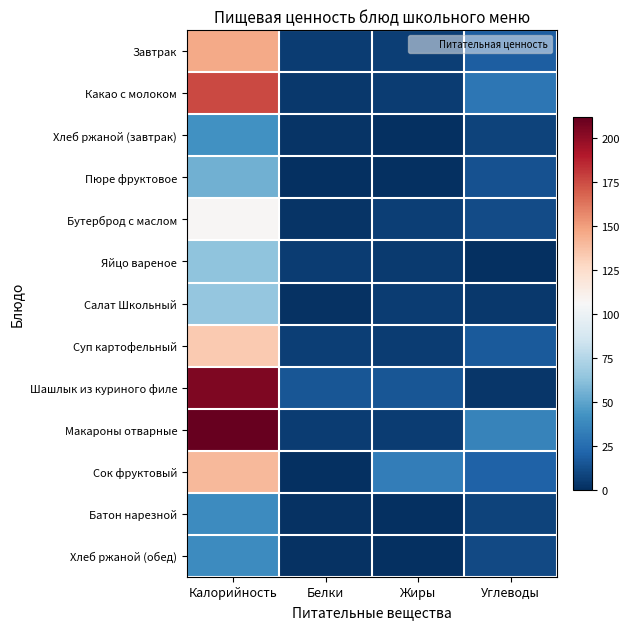

Which series has the largest total across all categories?

Макароны отварные